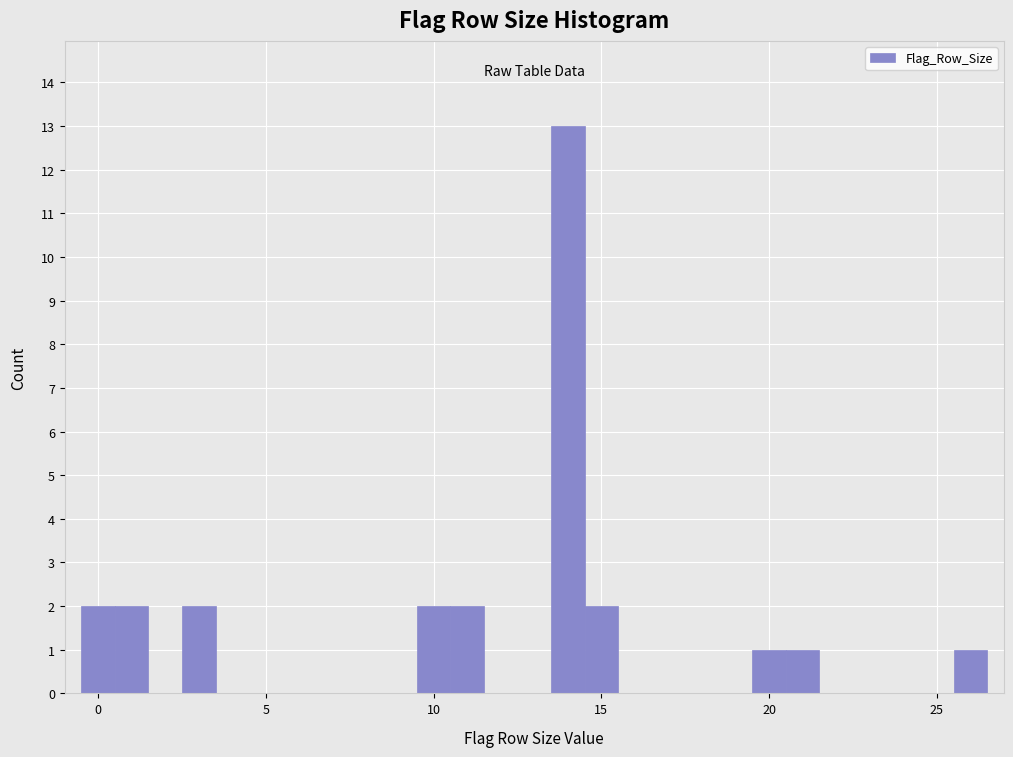

Read against the x-axis, roughly where is the centre of the tallest bar?

14.0